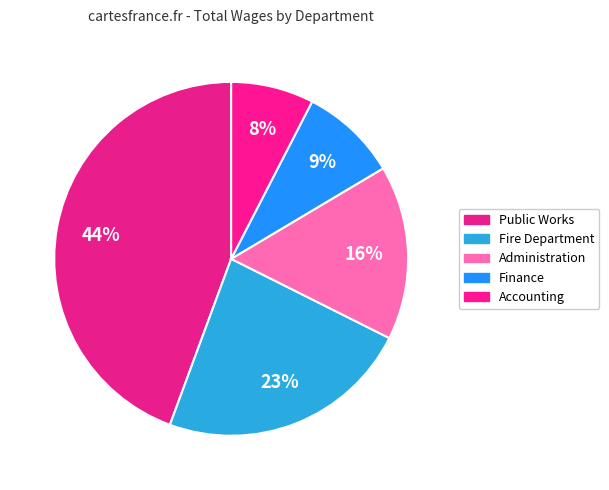

Which slice is the largest?

Public Works